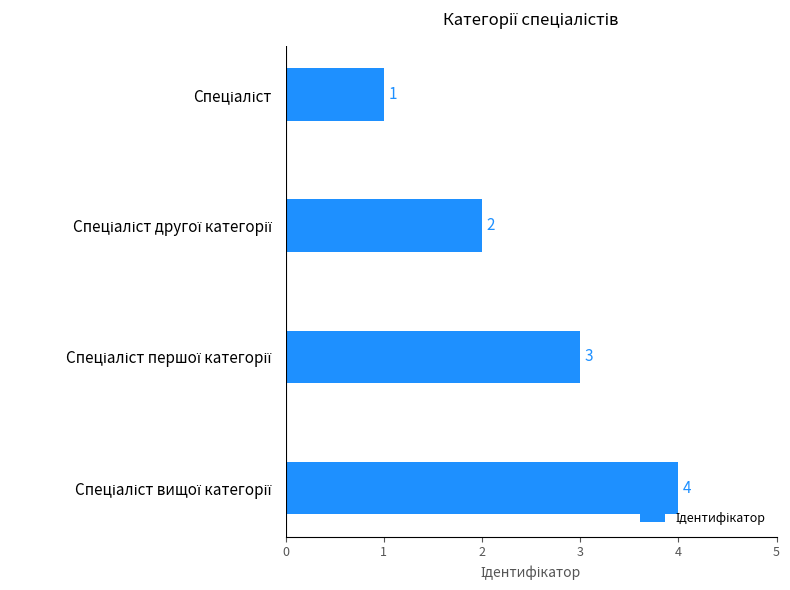

What is the greatest value displayed?

4